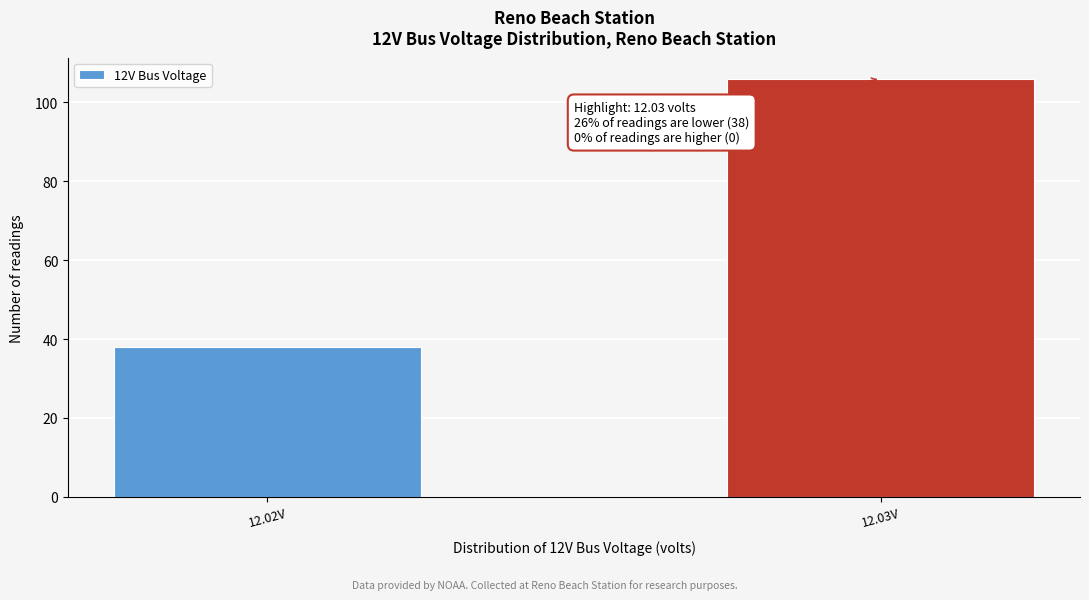

Reading left to right, what are all the values shown in this chart?

12.02V=38	12.03V=106